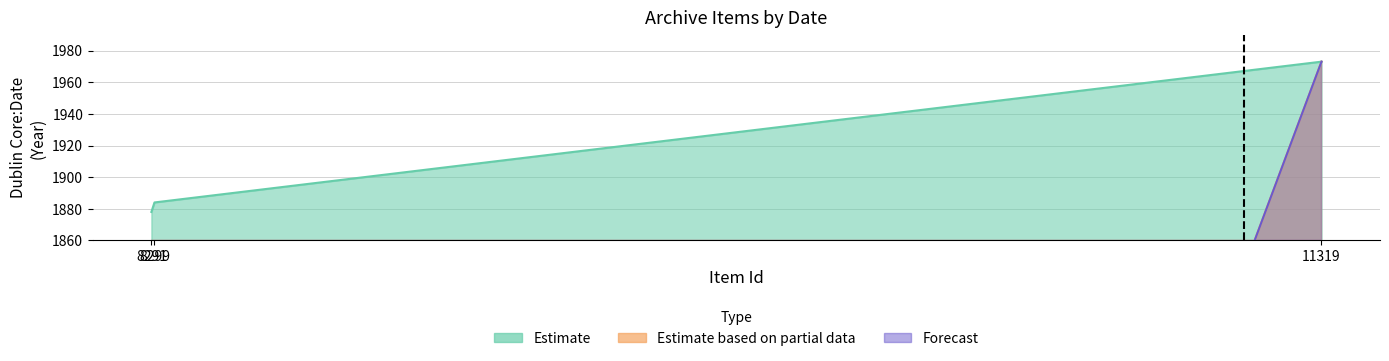

At which category is the sum across all series the highest?

11319